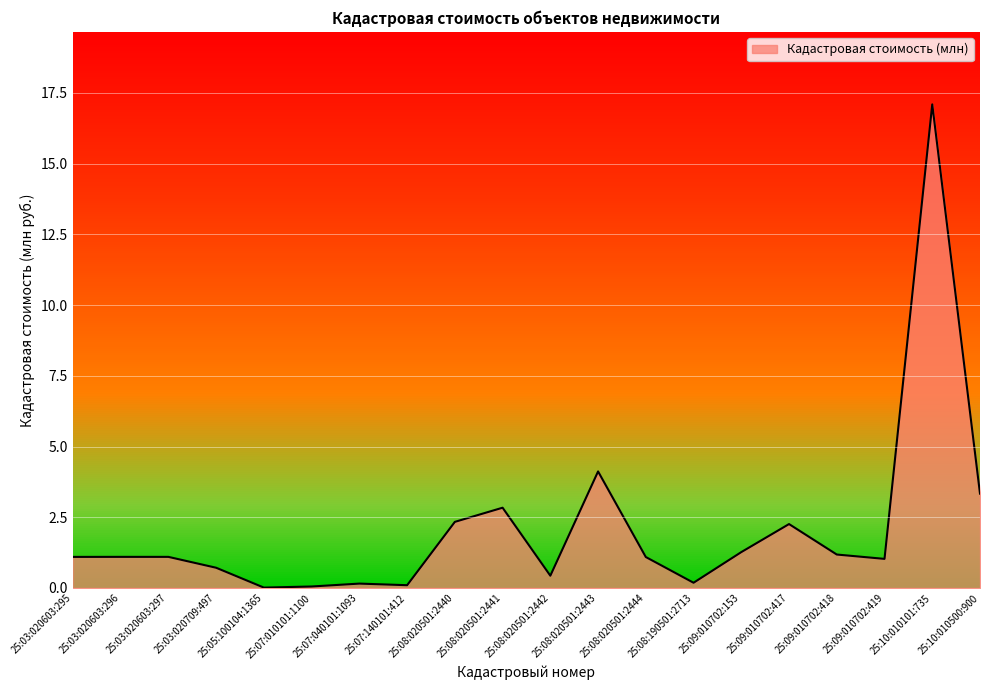

What is the difference between the maximum and minimum values?

17.1